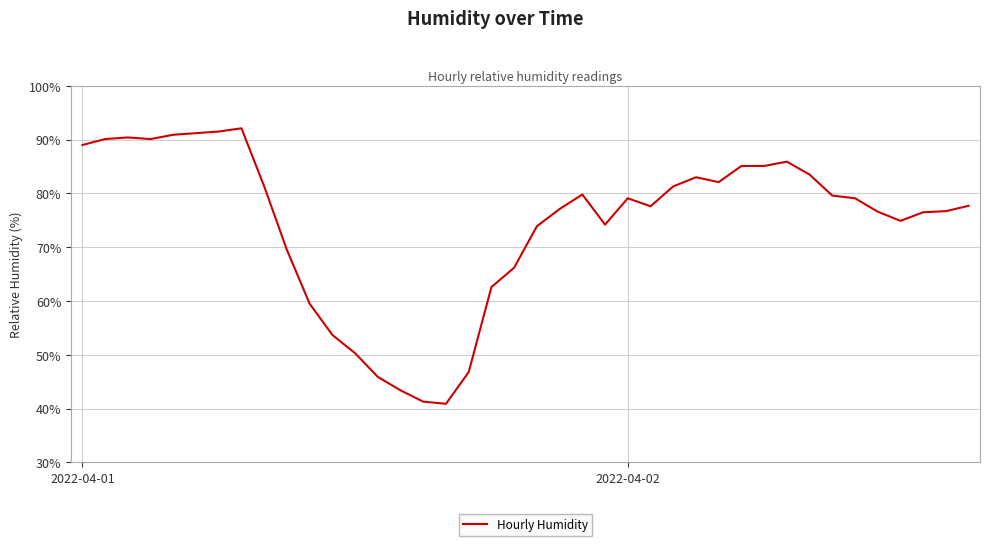

What is the maximum value shown in the chart?

92.1